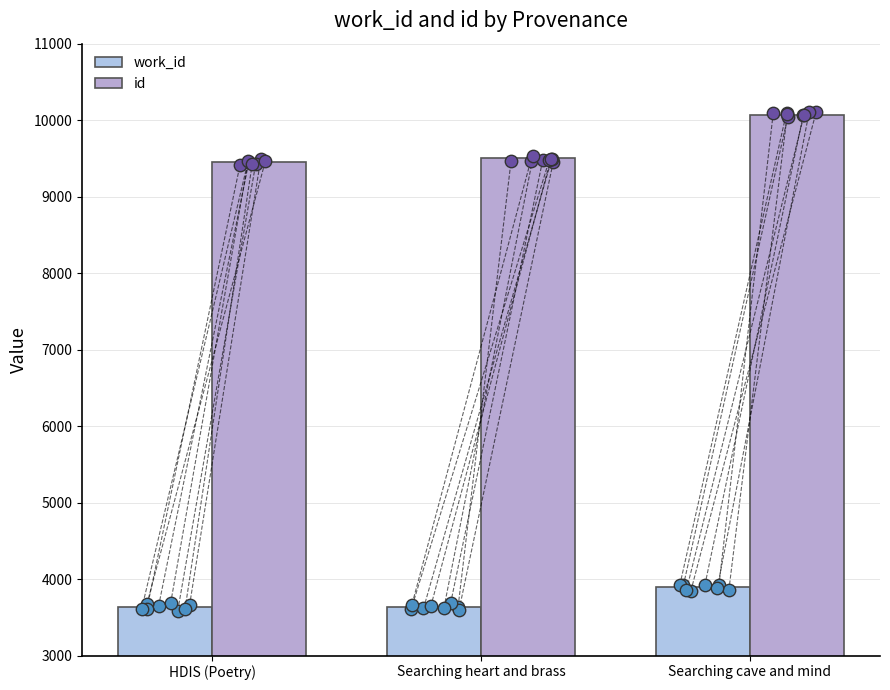

Which series contains the lowest Y value?

work_id